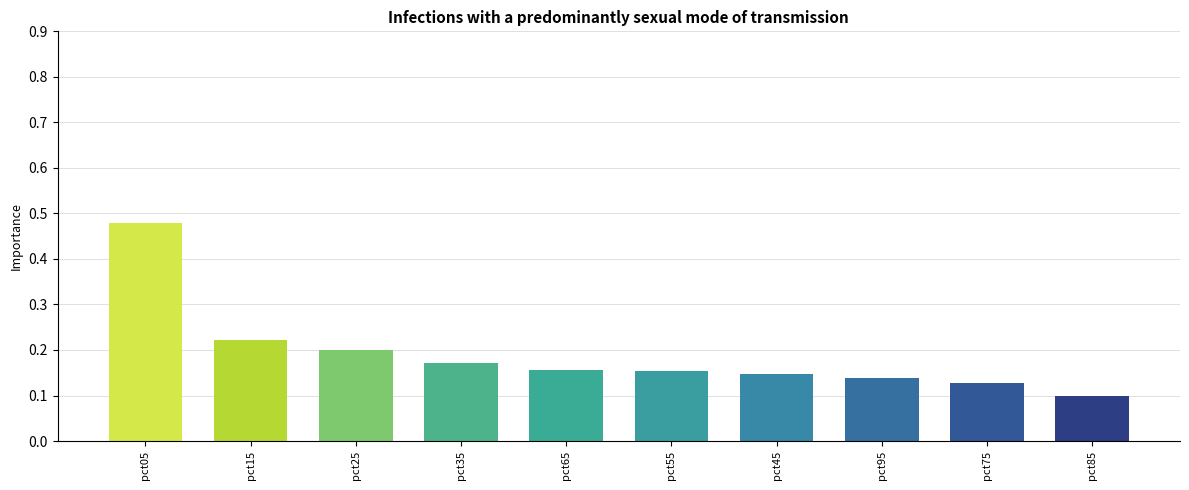

What is the difference between the maximum and minimum values?

0.4